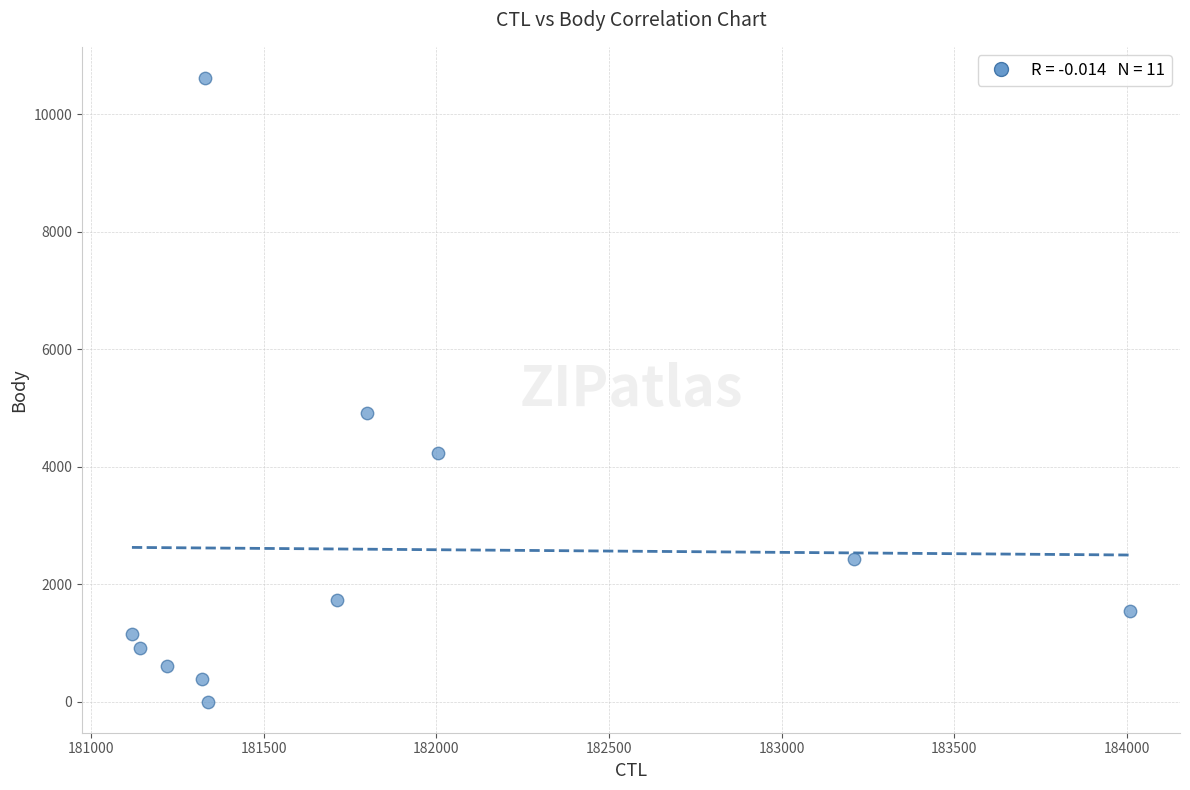

What is the range of Y values (max minus min)?

10616